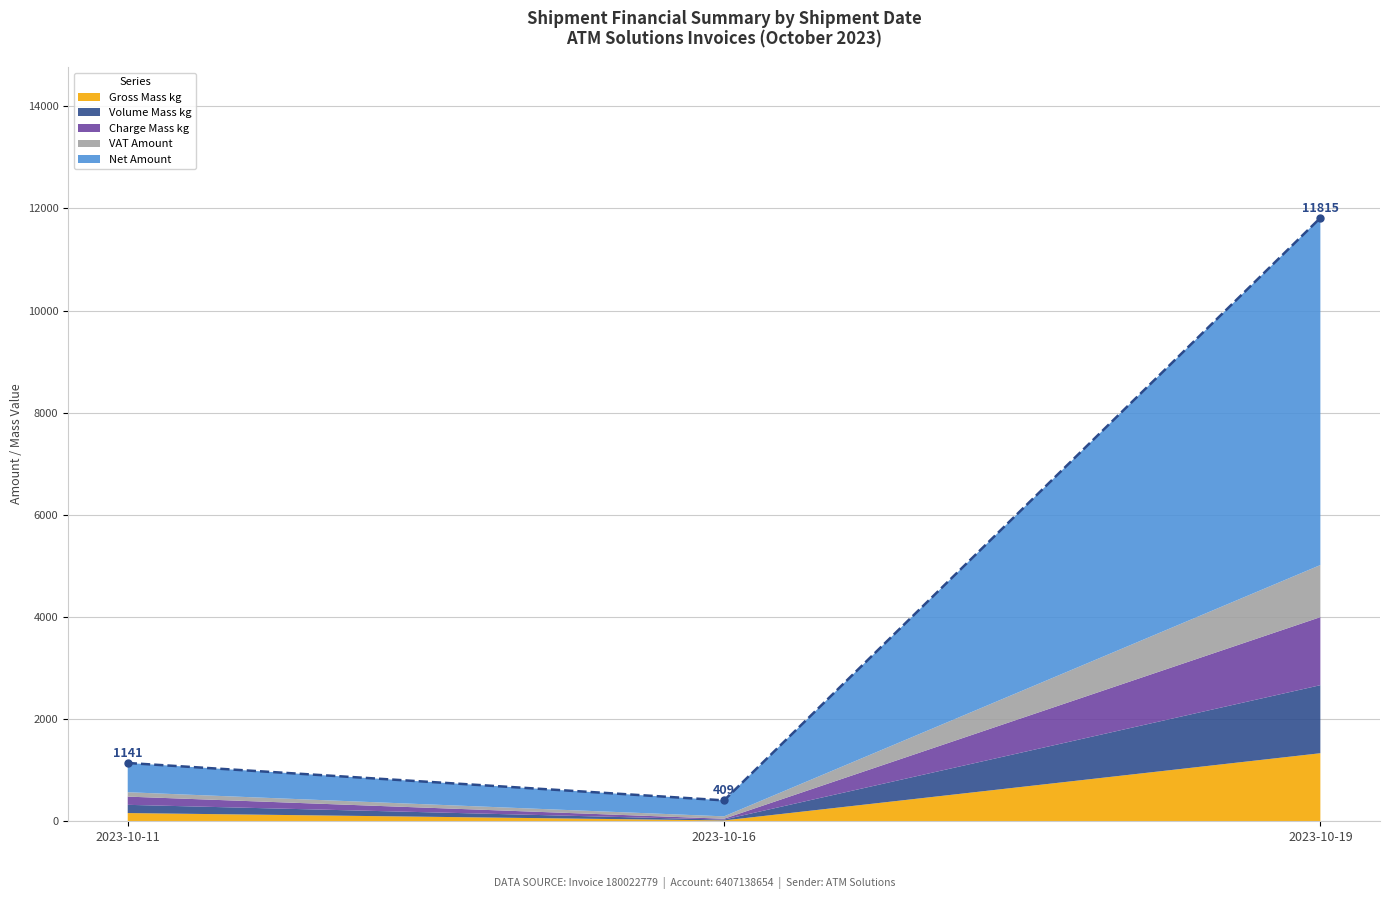

True or false: VAT Amount has a value of 85.9 at 2023-10-11.

True